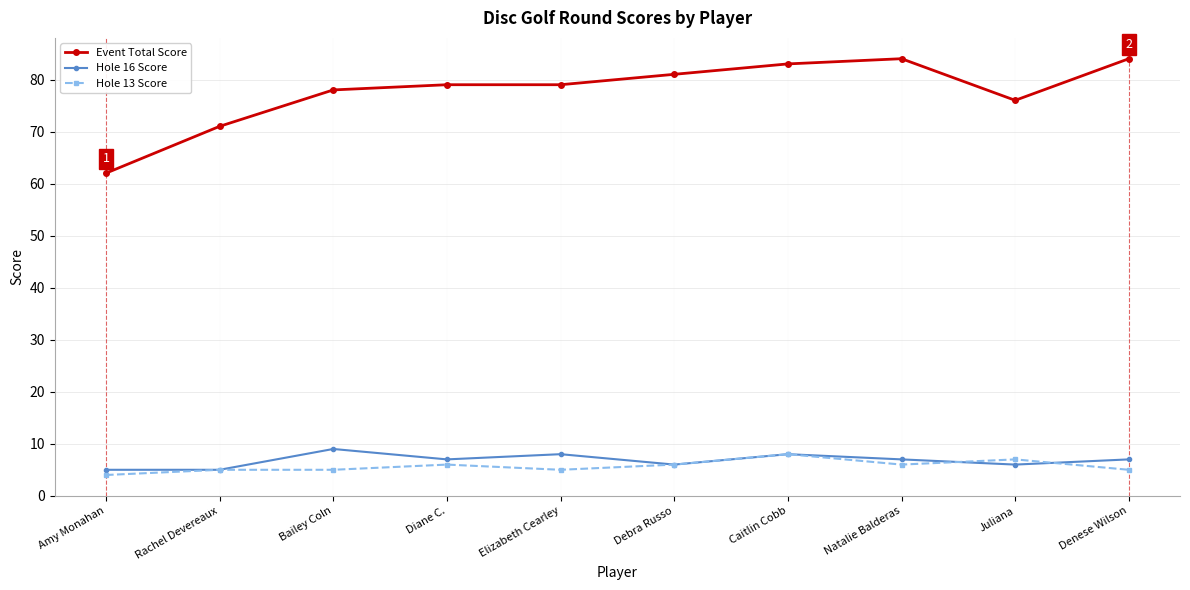

Reading right to left, transcribe all the data shown in this chart.

Event Total Score: 84	76	84	83	81	79	79	78	71	62
Hole 16 Score: 7	6	7	8	6	8	7	9	5	5
Hole 13 Score: 5	7	6	8	6	5	6	5	5	4